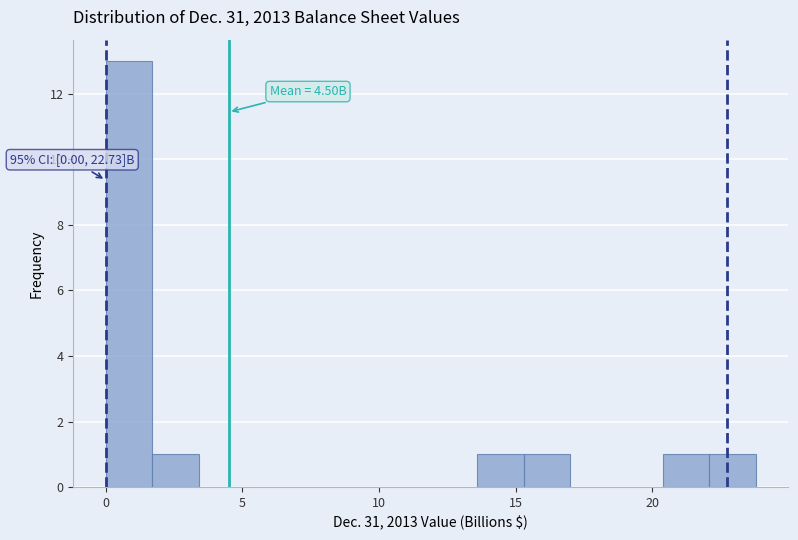

Around what value on the x-axis is the tallest bar? Give the approximate position of its centre, as read against the axis.

1.0